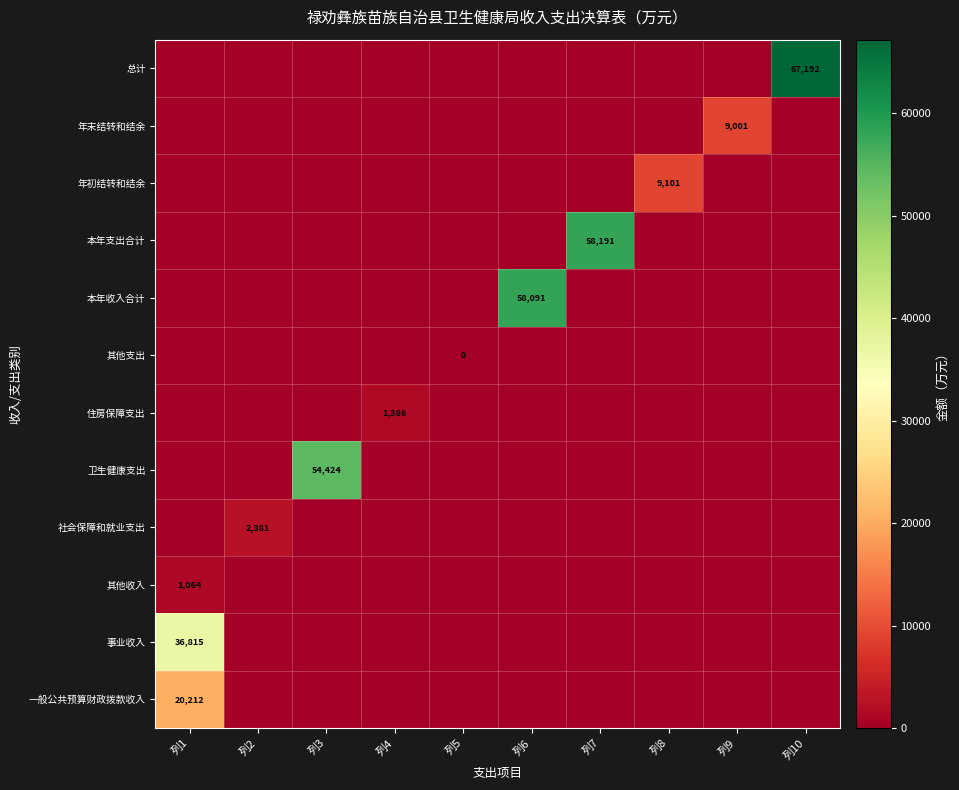

Which series has the largest total across all categories?

总计